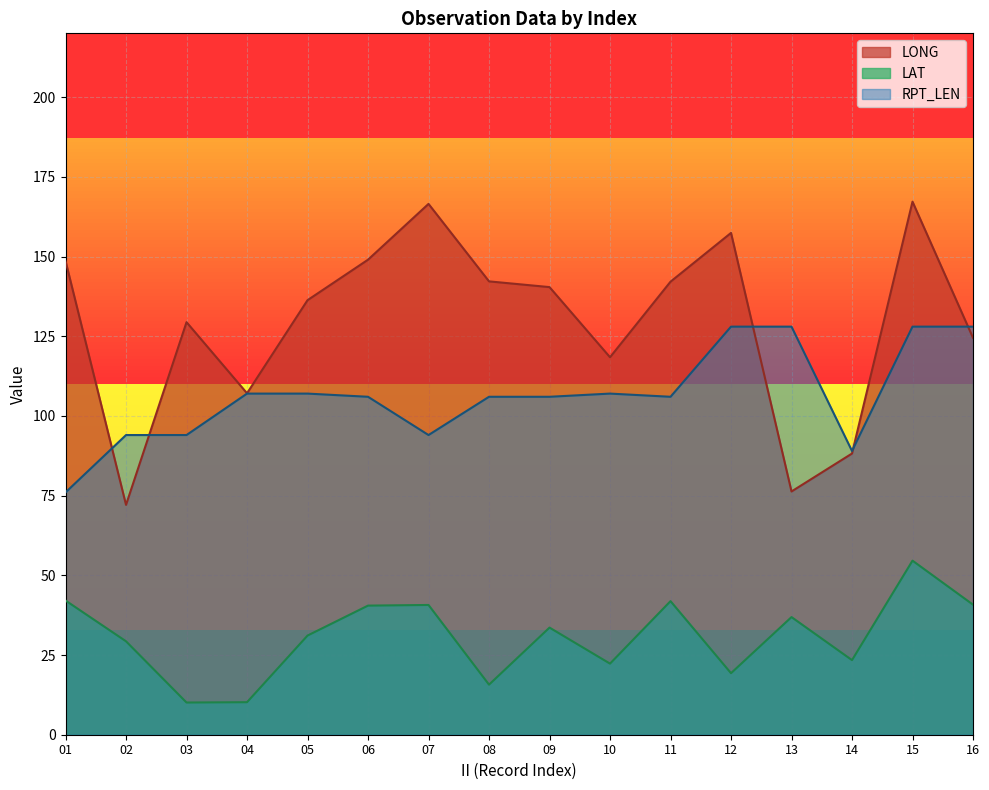

At how many categories does at least one series exceed 21?

16